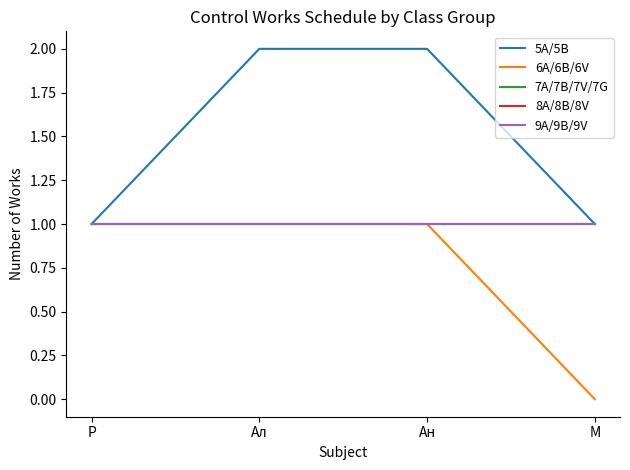

What is the lowest value of the 7A/7B/7V/7G series?

1